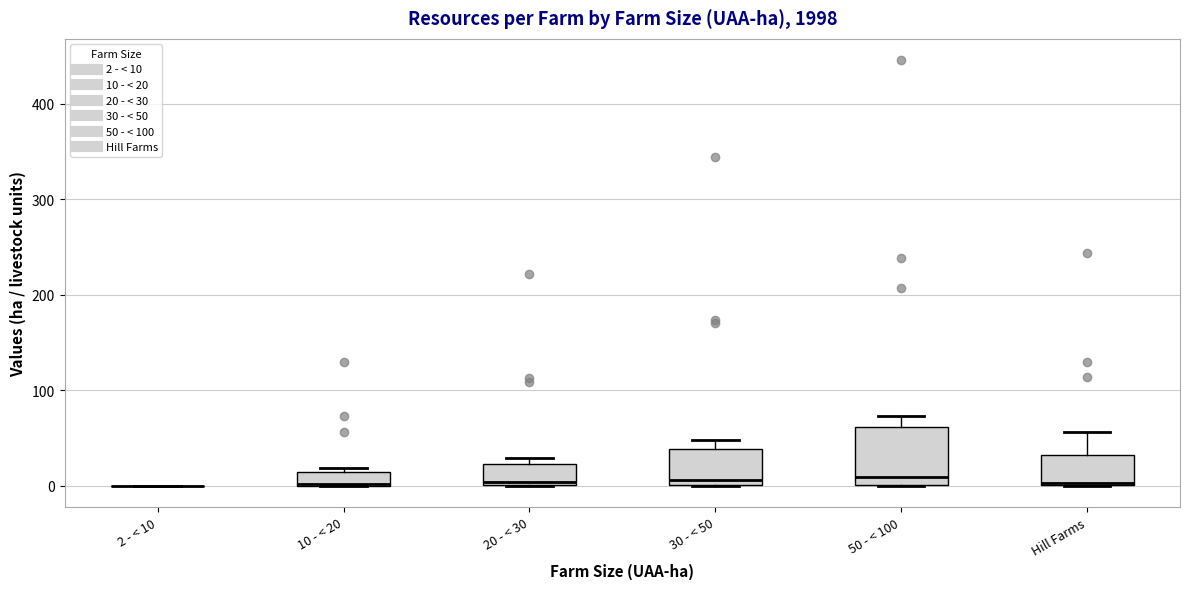

Comparing the boxes themselves (not the whiskers), which one is the tallest?

50 - < 100